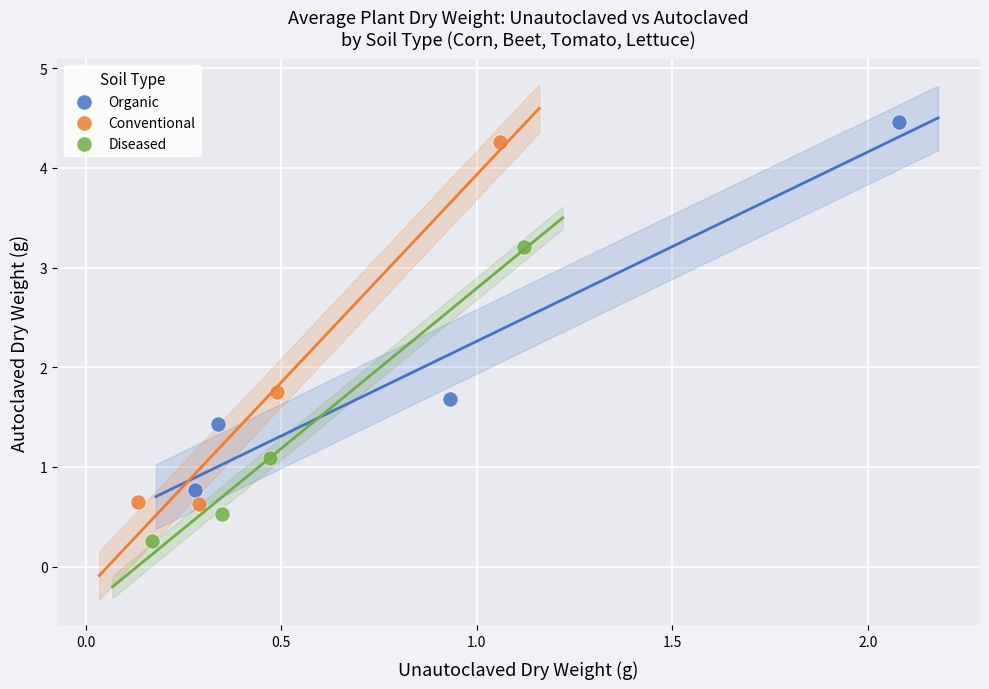

Which series has the widest spread of Y values?

Organic